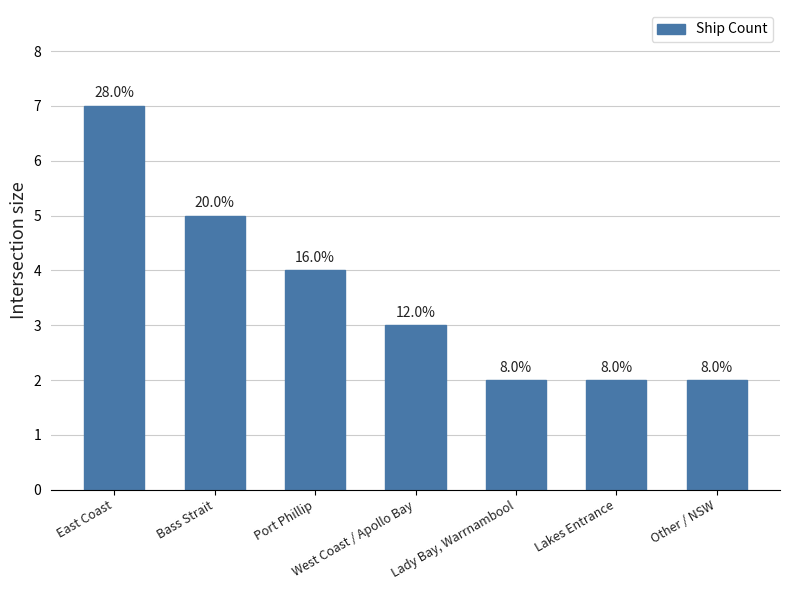

Reading right to left, list all the values displayed in this chart.

2	2	2	3	4	5	7